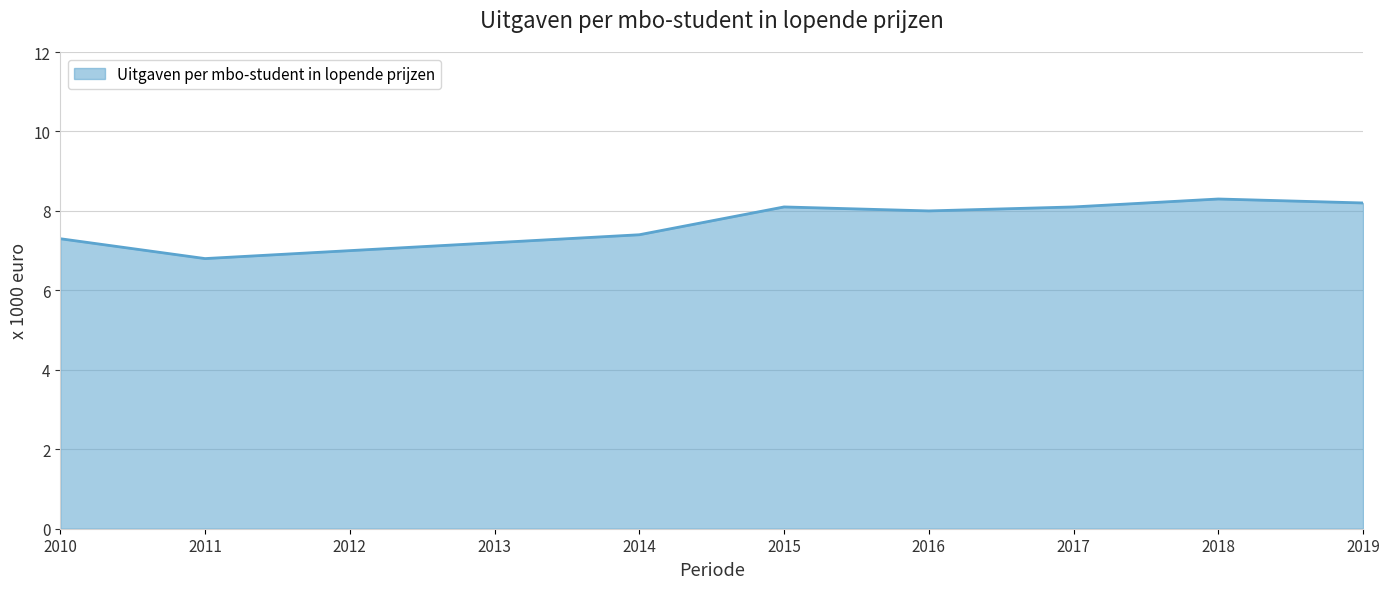

The chart shows a value of 2.6 at 2019. True or false?

False